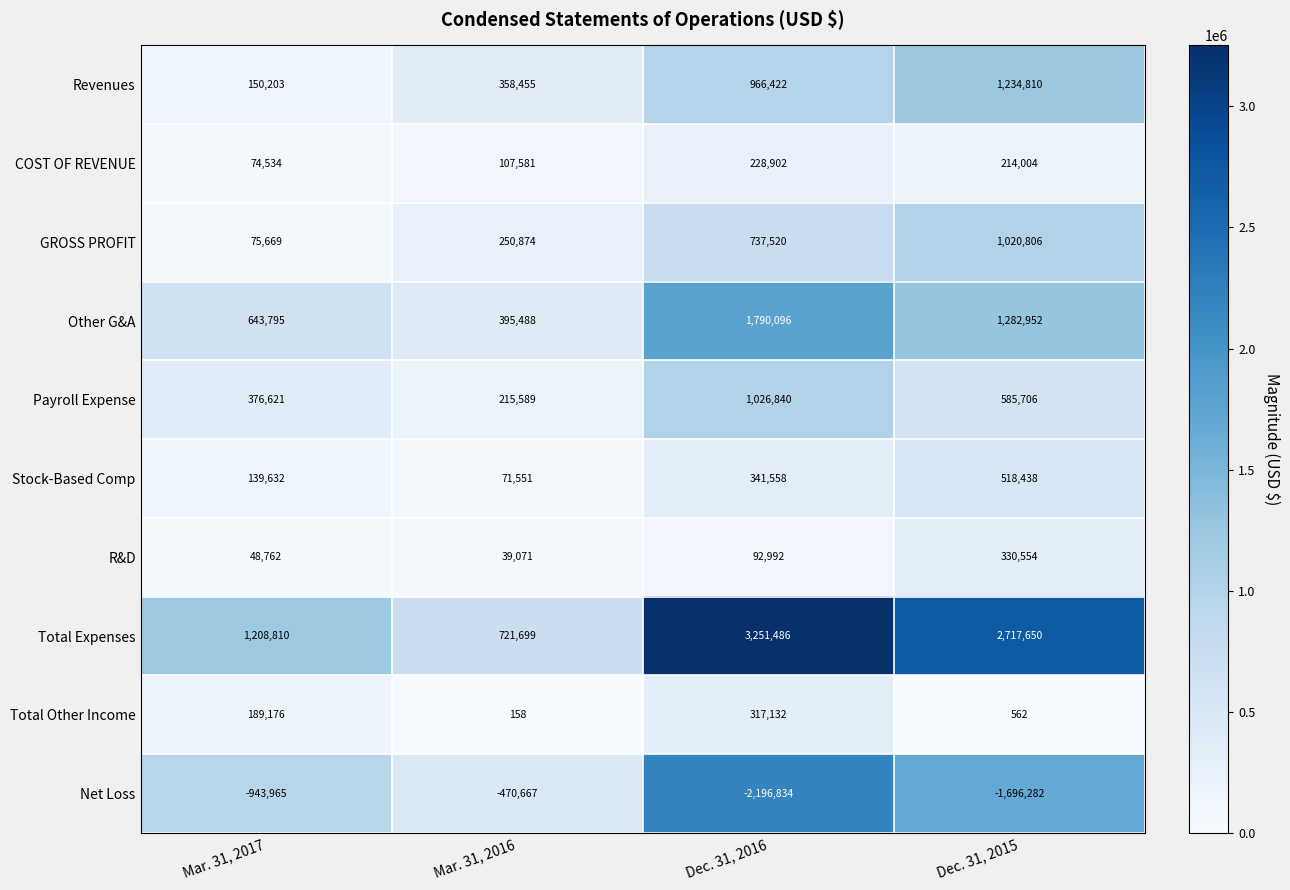

What is the maximum value shown in the chart?

3251486